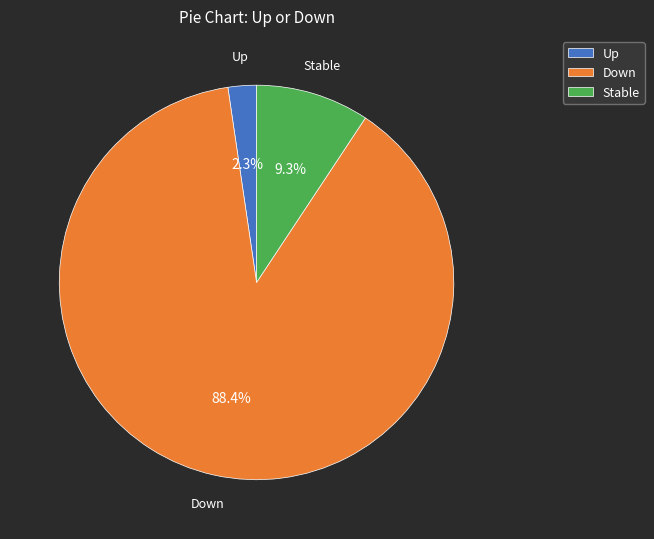

Rank the categories by value from highest to lowest.

Down, Stable, Up